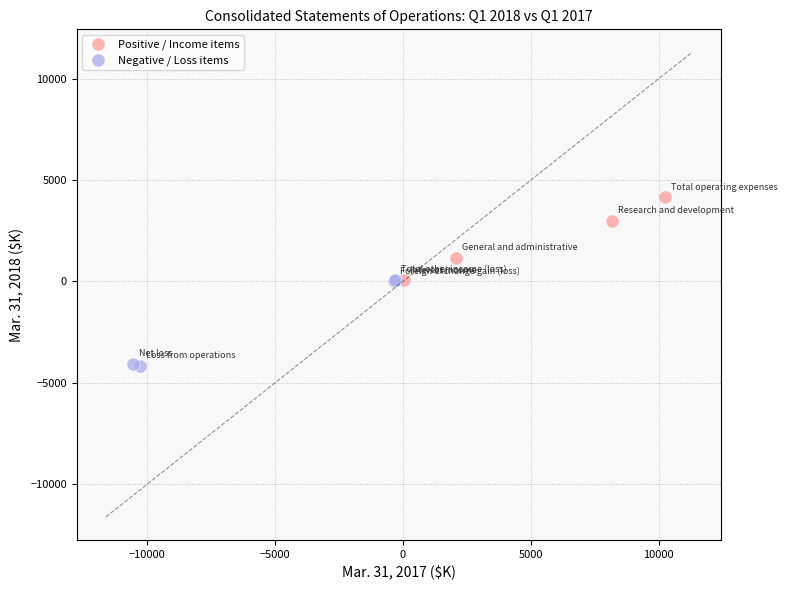

Which series contains the lowest Y value?

Negative / Loss items